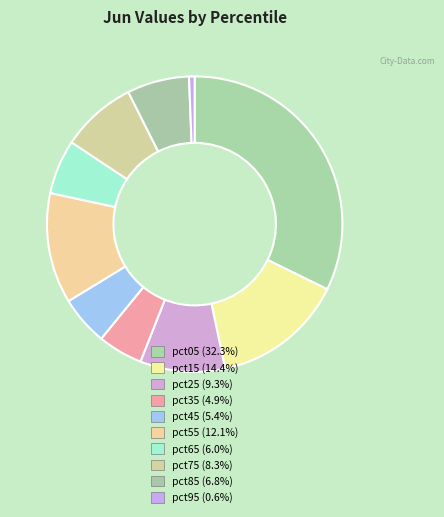

What is the smallest slice in the pie chart?

pct95